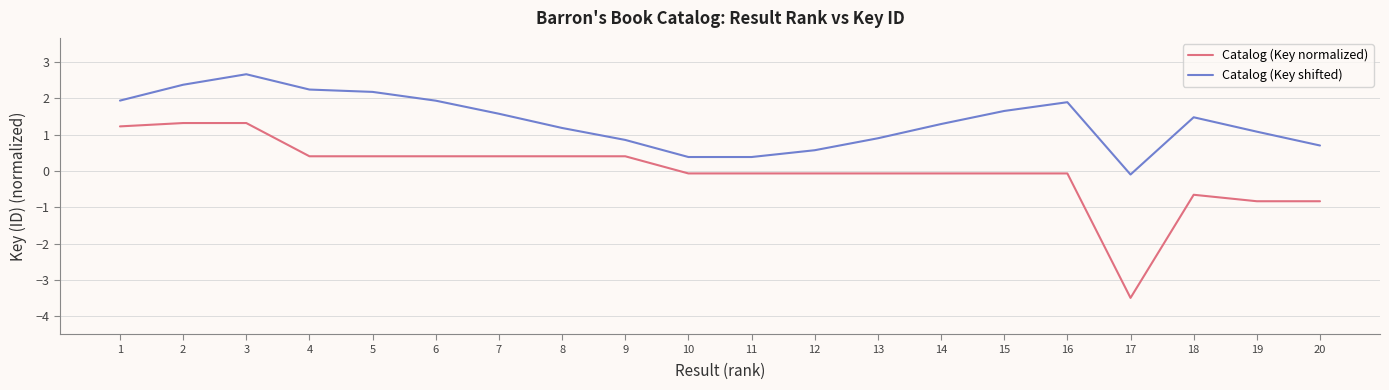

How many values in Catalog (Key shifted) are below zero?

1